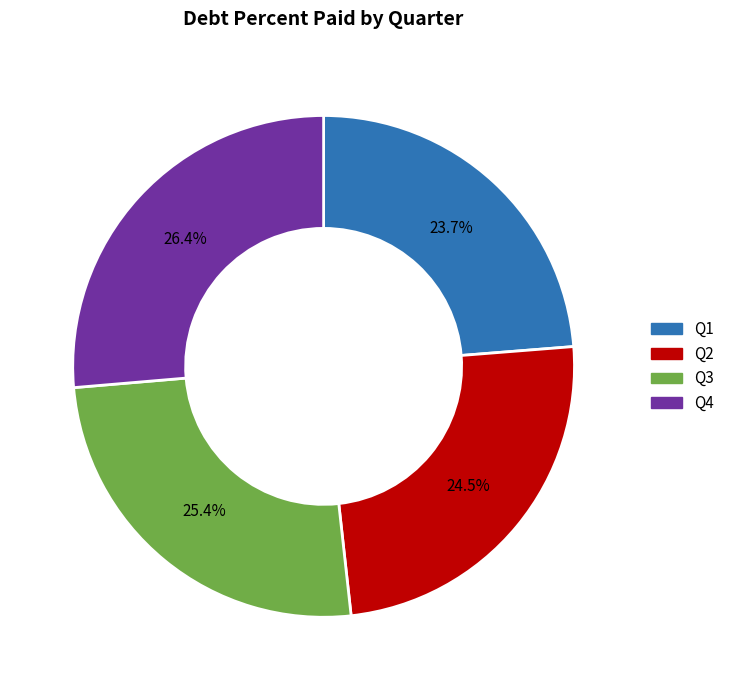

Approximately how many times larger is the value at Q2 compared to Q1?

1.0